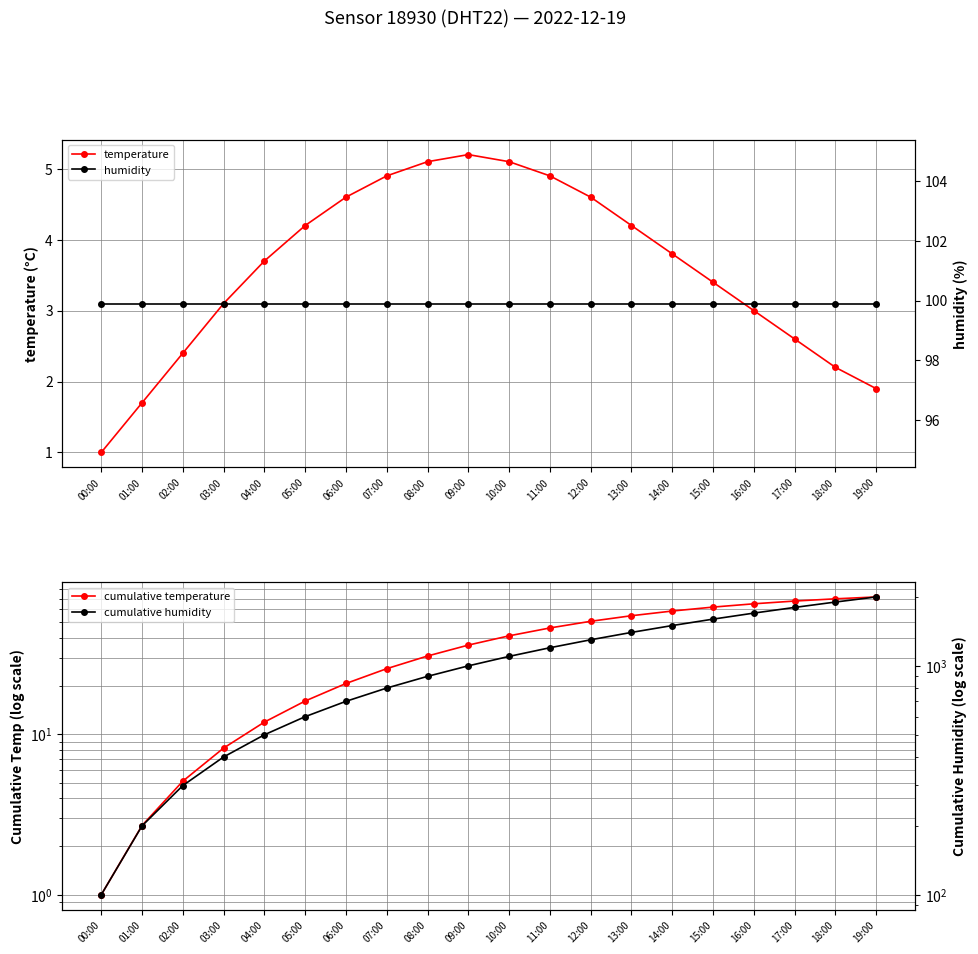

Which has a higher value, 00:00 or 12:00?

12:00